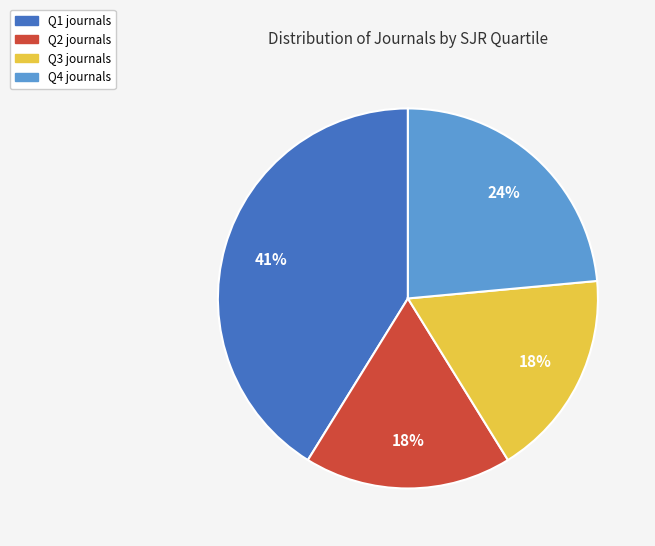

Which category has the biggest portion of the pie?

Q1